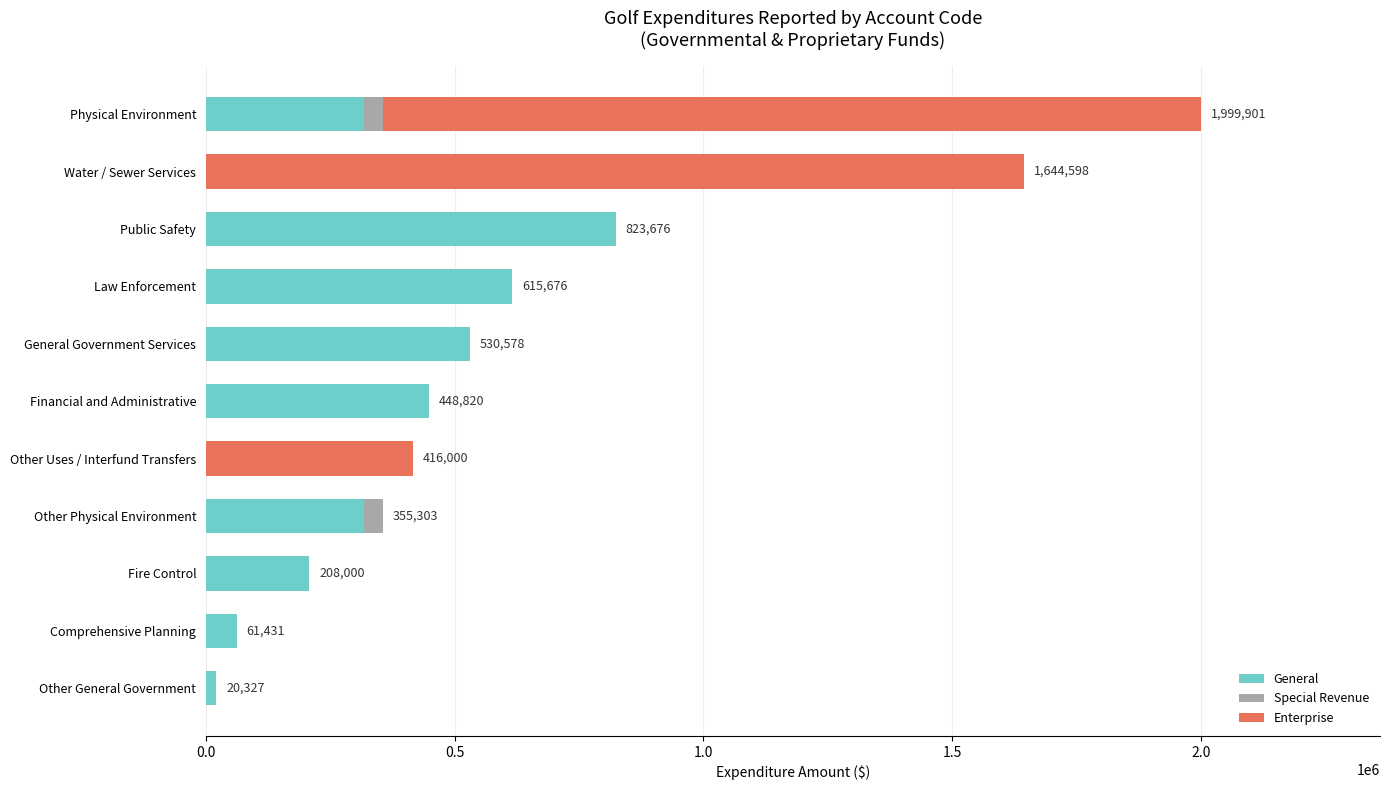

The value of General at General Government Services is 145490. True or false?

False